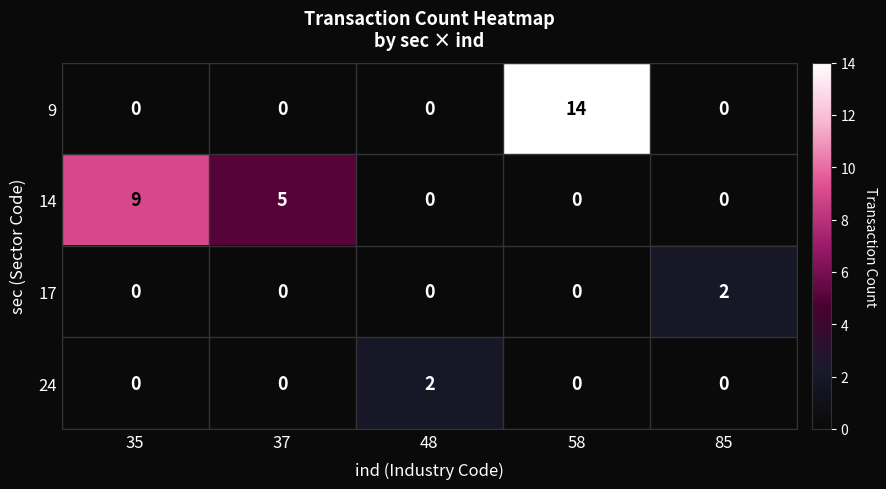

At which label does 9 reach its peak?

58